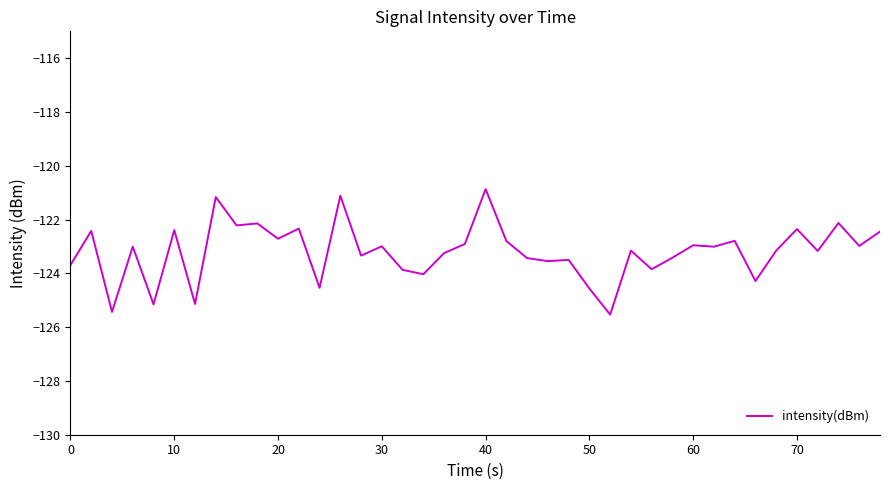

What is the difference between the maximum and minimum values?

4.7